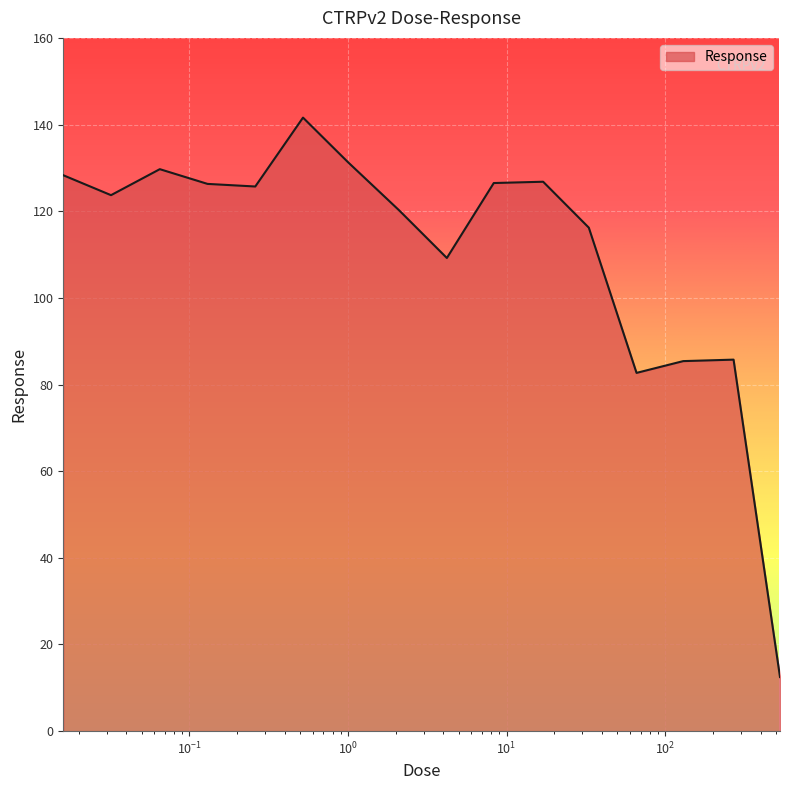

What is the difference between the maximum and minimum values?

129.1